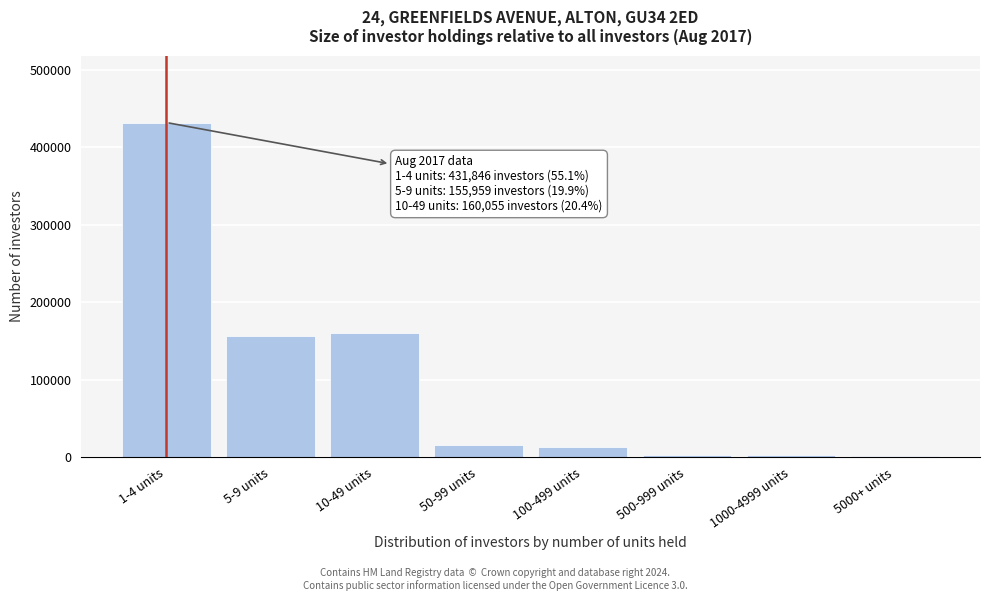

The value at 1-4 units is 431846. True or false?

True